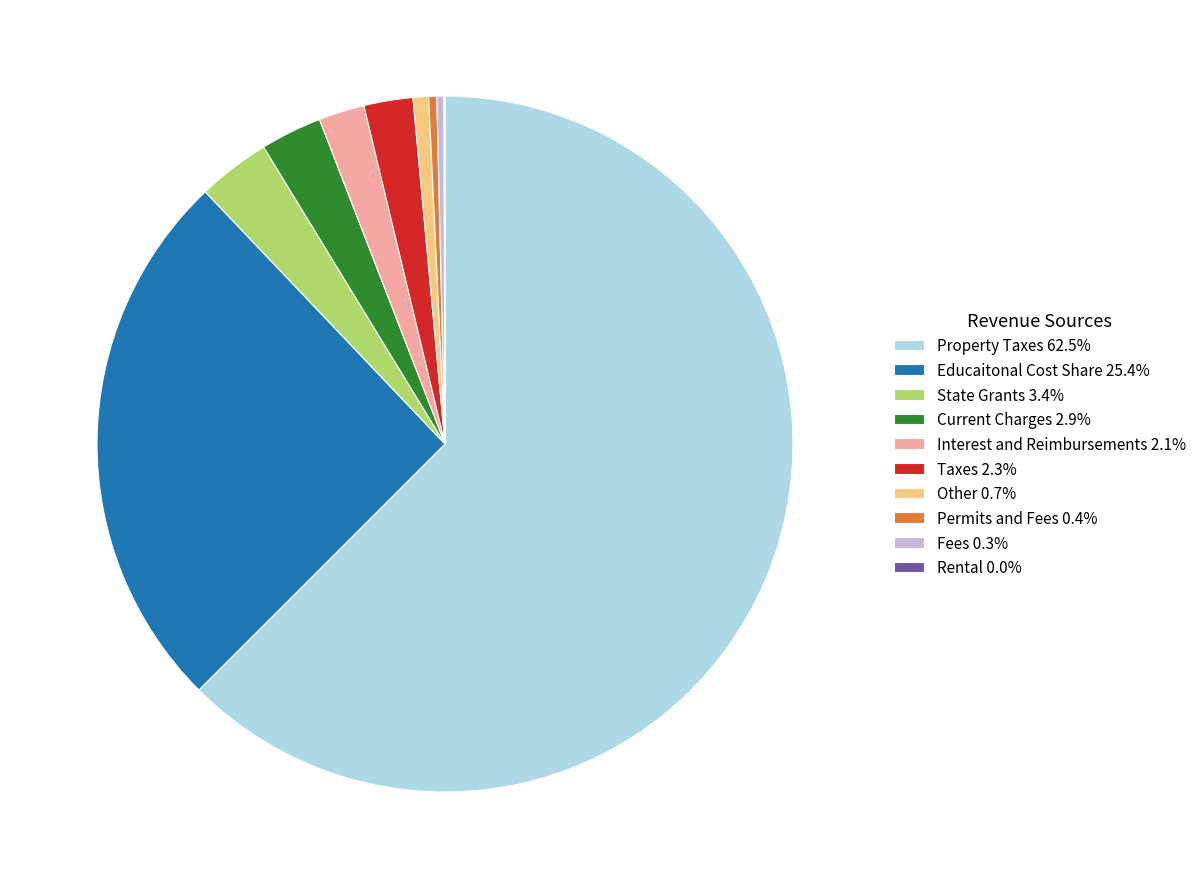

The Fees slice represents 0% of the pie. True or false?

True